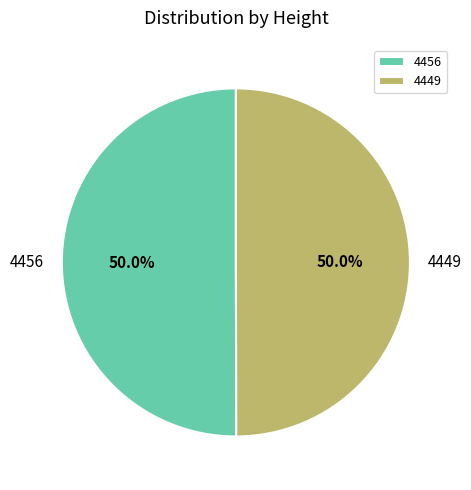

Do 4456 and 4449 together represent more than half of the pie?

Yes